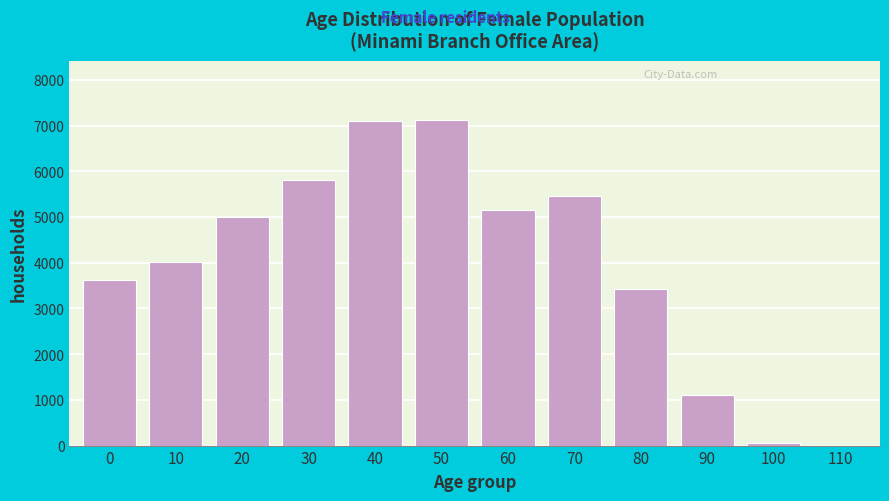

What is the greatest value displayed?

7121